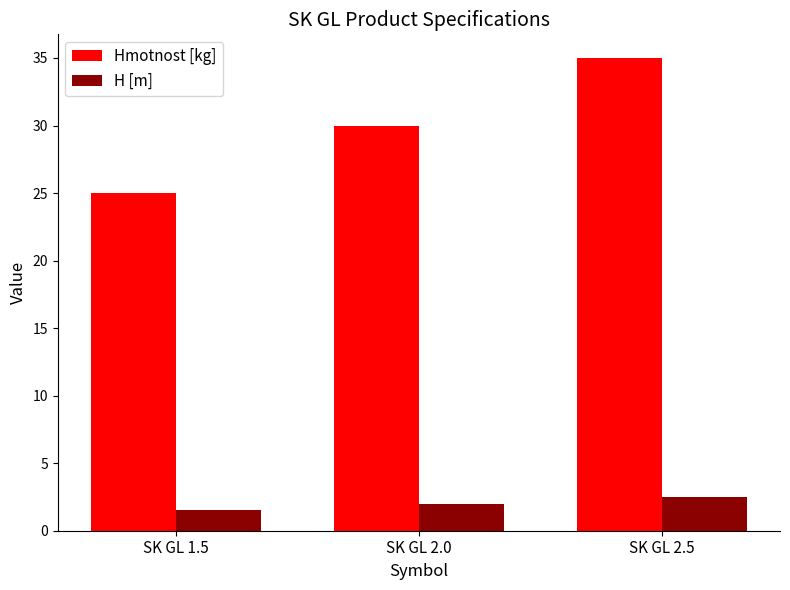

What is the difference between the highest and lowest values at SK GL 2.0?

28.0